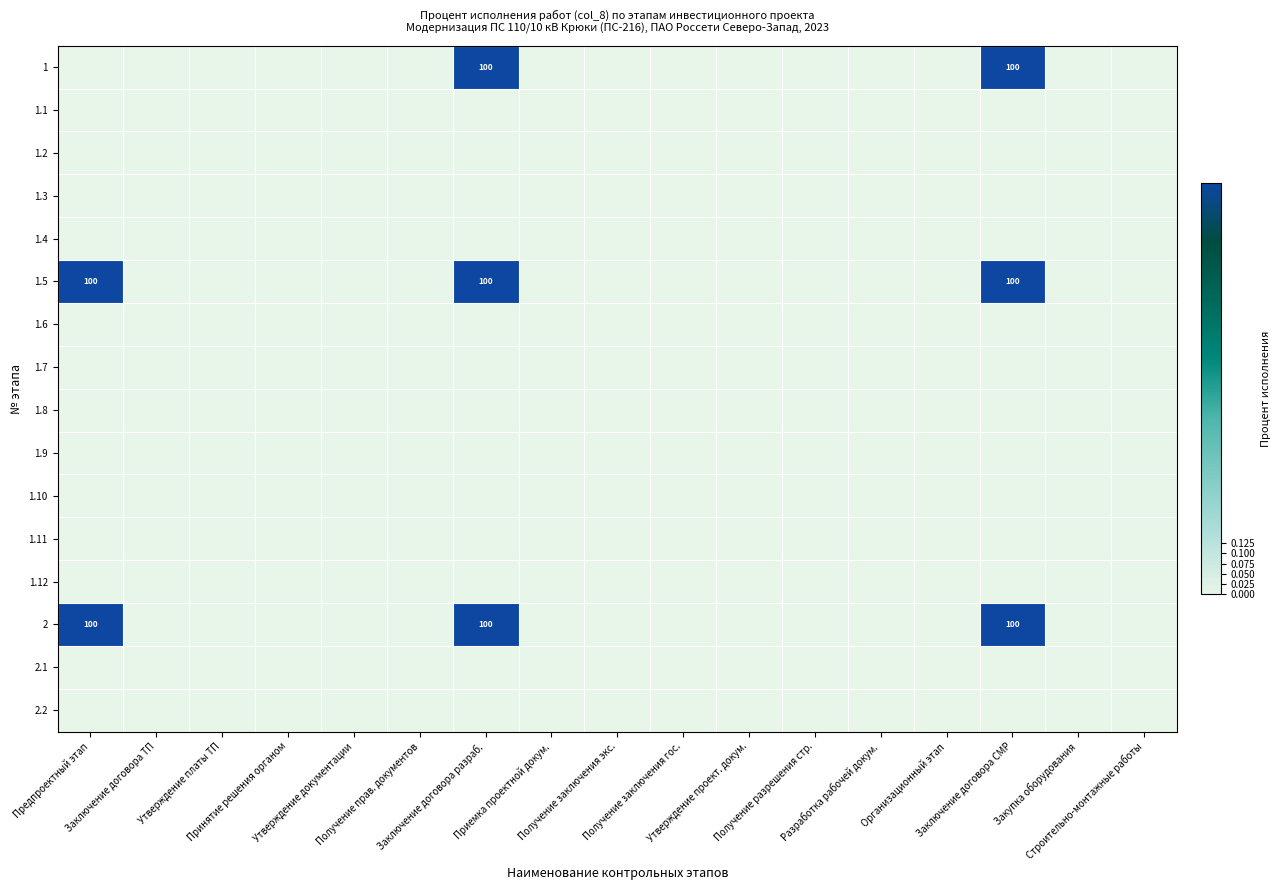

Is the value of 1 at Получение заключения экс. greater than the value of 1.9 at Принятие решения органом?

No